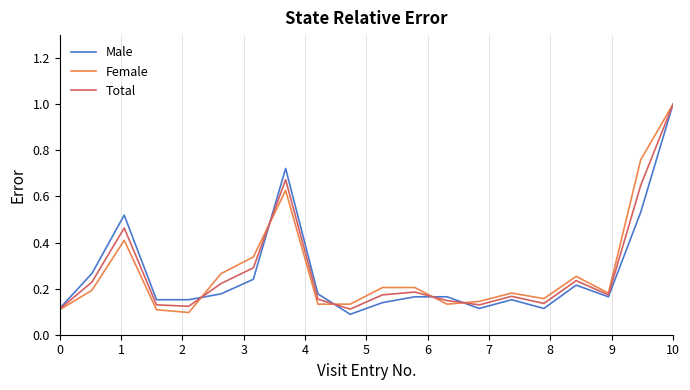

What is the maximum value shown in the chart?

1.0